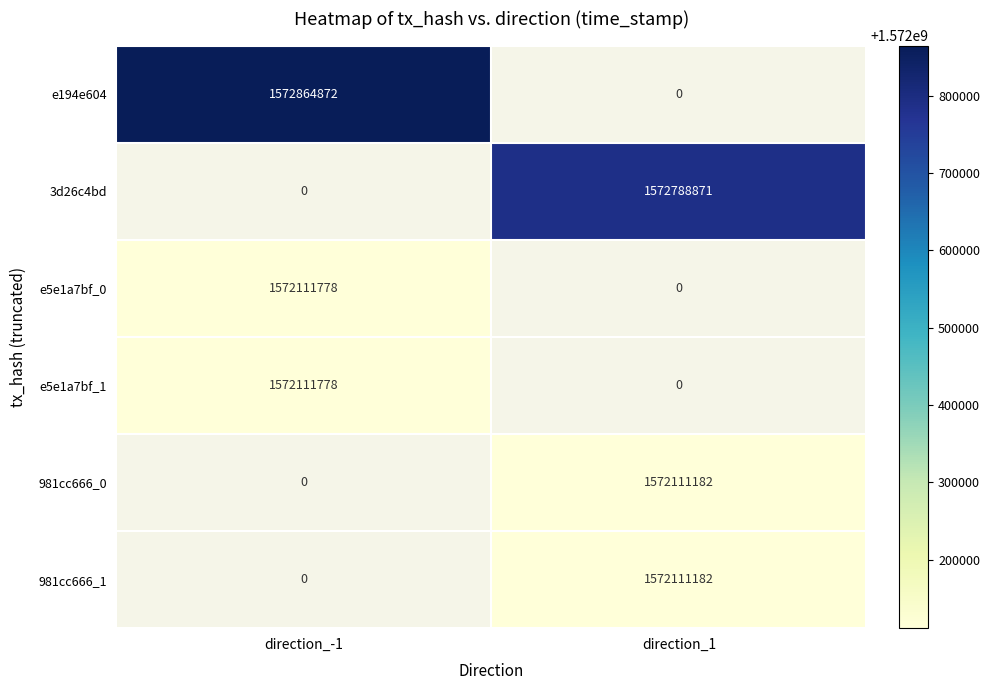

The value of 3d26c4bd at direction_1 is 1572788871. True or false?

True